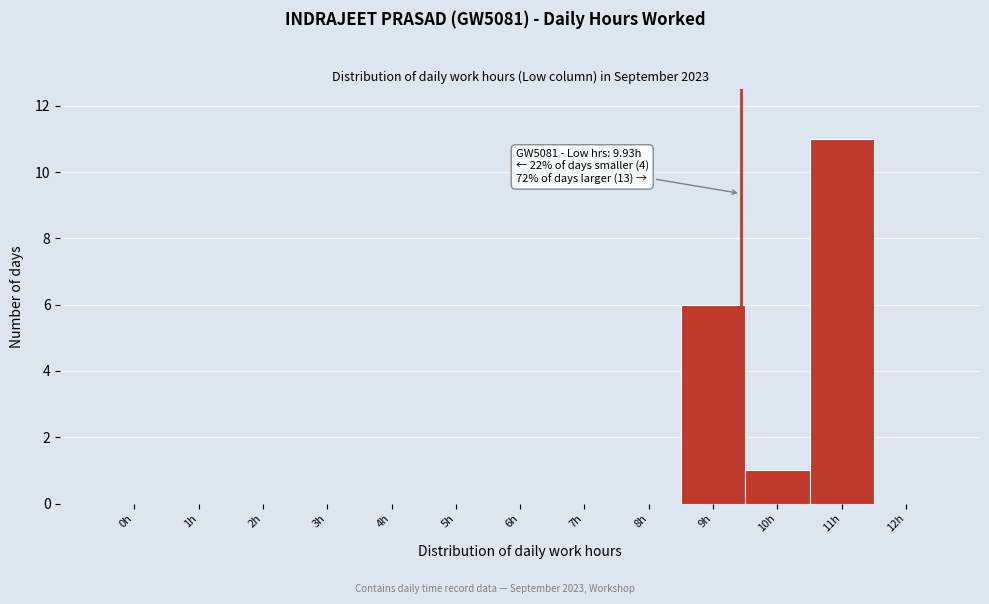

Reading right to left, extract all data points from this chart.

12h=0	11h=11	10h=1	9h=6	8h=0	7h=0	6h=0	5h=0	4h=0	3h=0	2h=0	1h=0	0h=0